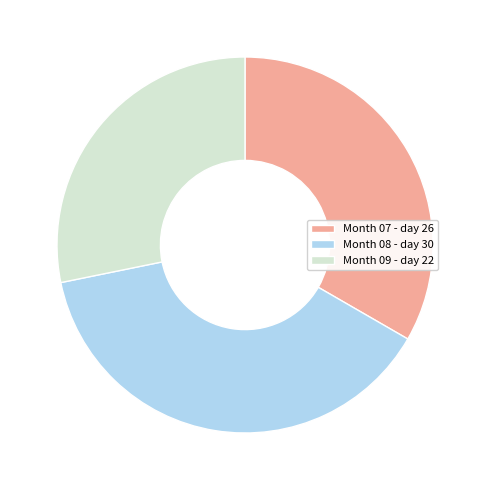

True or false: Month 09 - day 22 accounts for 28% of the total.

True